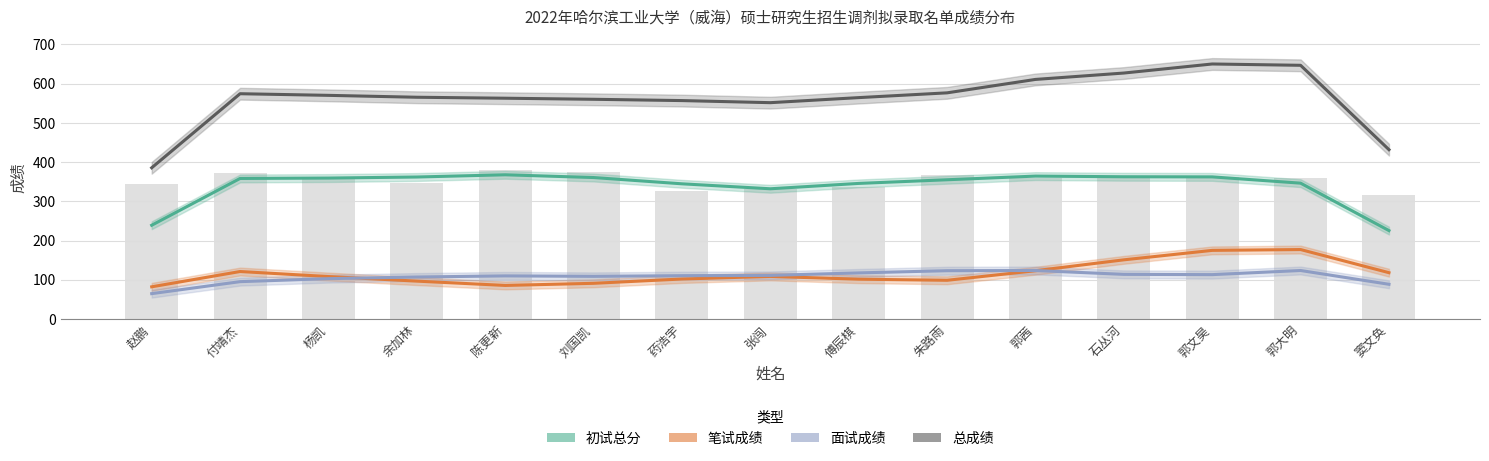

Reading right to left, list all the values displayed in this chart.

初试总分: 窦文奂=225.3	郭大明=346.3	郭文昊=362.3	石丛河=362.7	郭茜=364.3	朱路雨=355.0	傅辰棋=345.7	张闯=332.0	药浩宇=344.7	刘国凯=360.7	陈更新=367.7	余加林=362.0	杨凯=359.3	付靖杰=358.3	赵鹏=239.0
笔试成绩: 窦文奂=118.0	郭大明=177.0	郭文昊=174.9	石丛河=150.8	郭茜=123.0	朱路雨=98.6	傅辰棋=101.4	张闯=108.5	药浩宇=101.9	刘国凯=90.9	陈更新=85.5	余加林=96.5	杨凯=108.1	付靖杰=121.0	赵鹏=82.0
面试成绩: 窦文奂=88.4	郭大明=123.6	郭文昊=113.0	石丛河=113.7	郭茜=123.6	朱路雨=123.1	傅辰棋=117.4	张闯=111.1	药浩宇=110.4	刘国凯=108.7	陈更新=109.8	余加林=107.0	杨凯=102.8	付靖杰=95.1	赵鹏=64.6
总成绩: 窦文奂=431.7	郭大明=646.9	郭文昊=650.3	石丛河=627.2	郭茜=610.9	朱路雨=576.7	傅辰棋=564.5	张闯=551.6	药浩宇=556.9	刘国凯=560.2	陈更新=563.0	余加林=565.4	杨凯=570.3	付靖杰=574.4	赵鹏=385.5